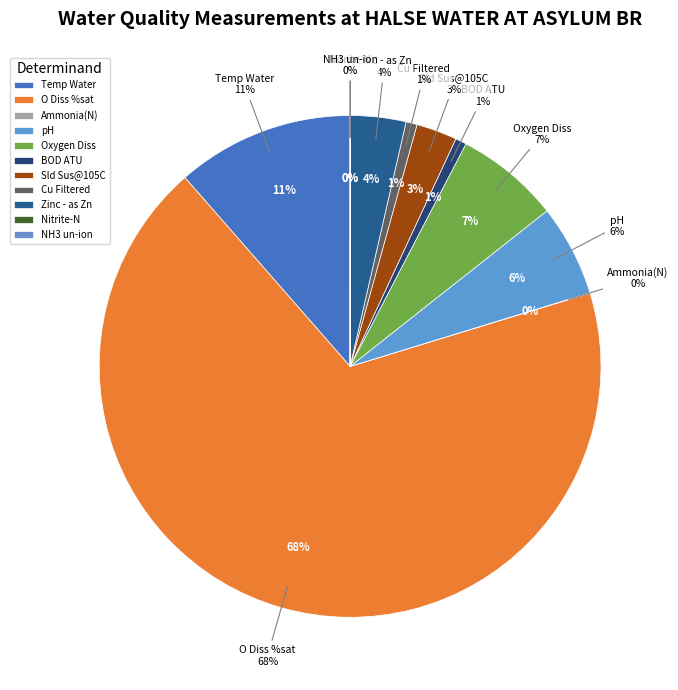

What portion of the pie excludes Sld Sus@105C?

97.4%